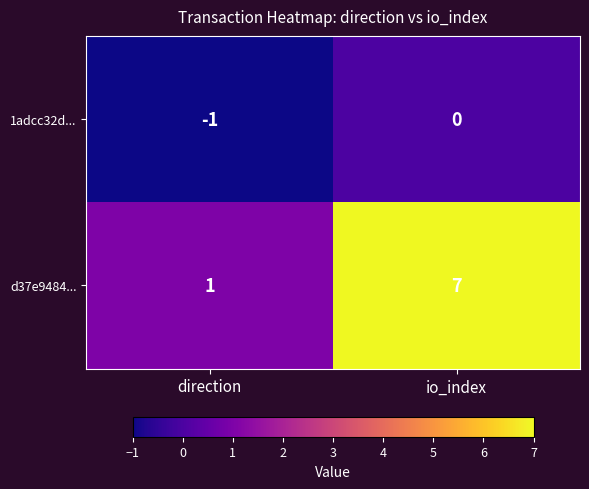

At which category is the sum across all series the highest?

io_index